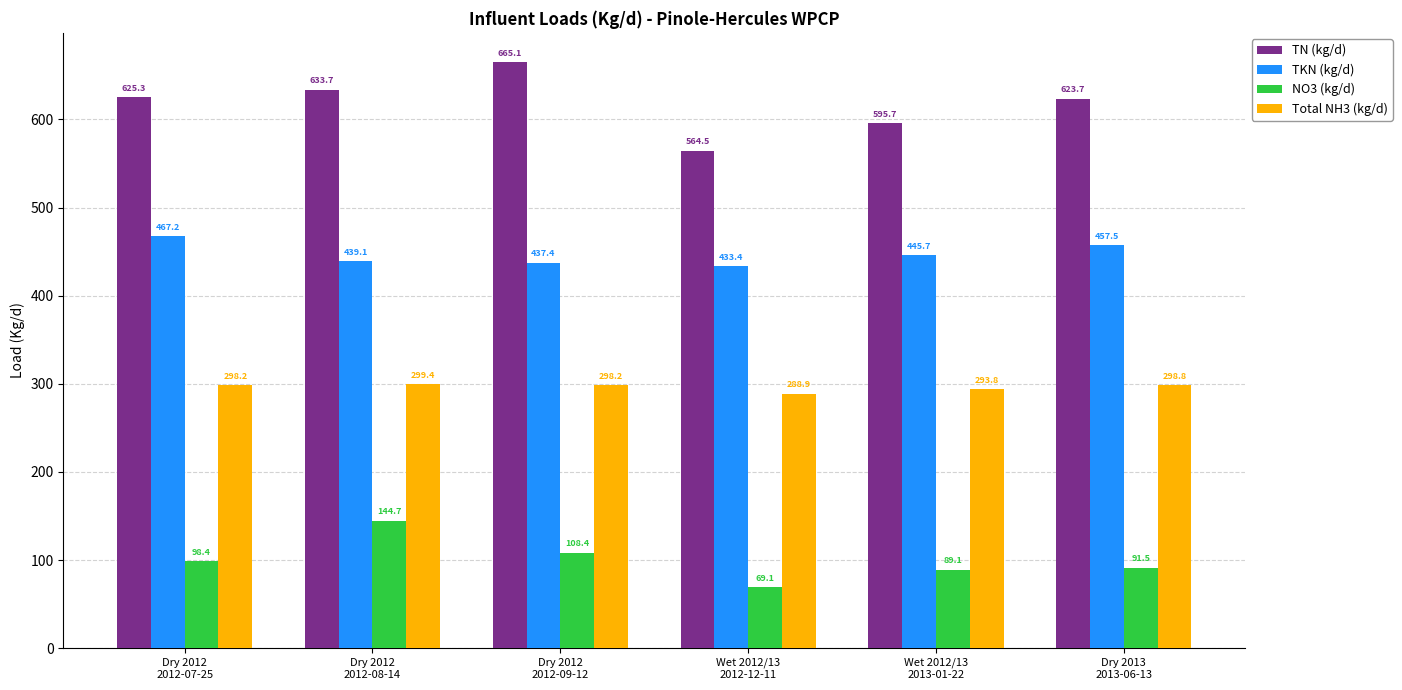

List the series in order of their overall mean, lowest first.

NO3 (kg/d), Total NH3 (kg/d), TKN (kg/d), TN (kg/d)